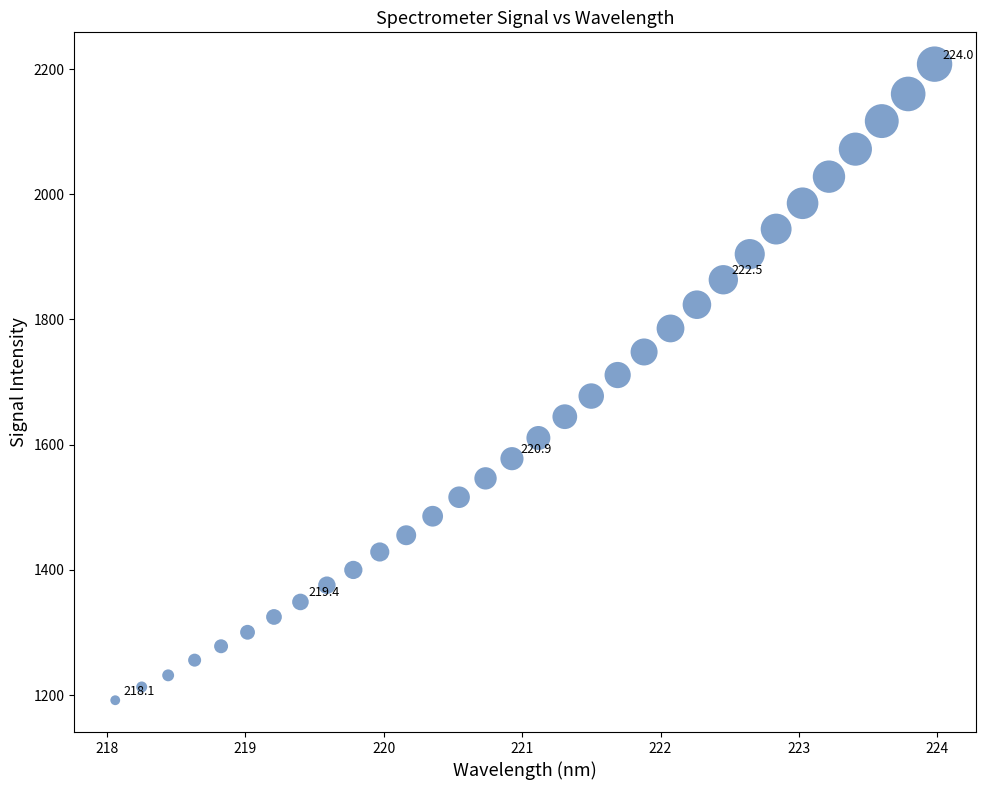

What is the range of X values (max minus min)?

5.9